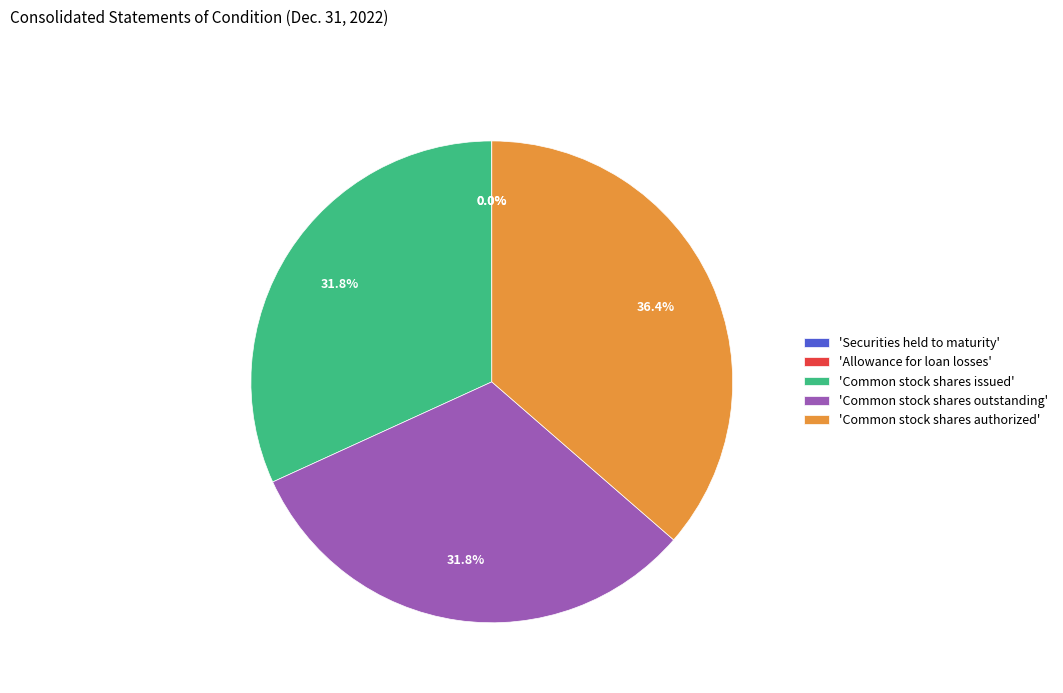

What percentage do 'Common stock shares authorized' and 'Common stock shares outstanding' together represent?

68.2%